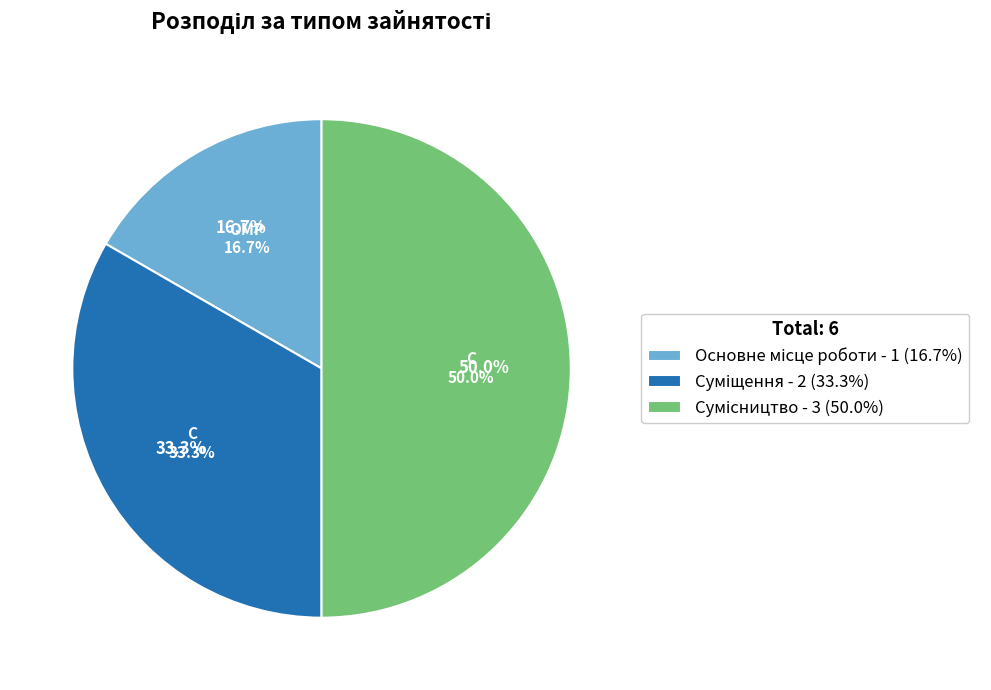

Rank the categories by value from highest to lowest.

Сумісництво, Суміщення, Основне місце роботи